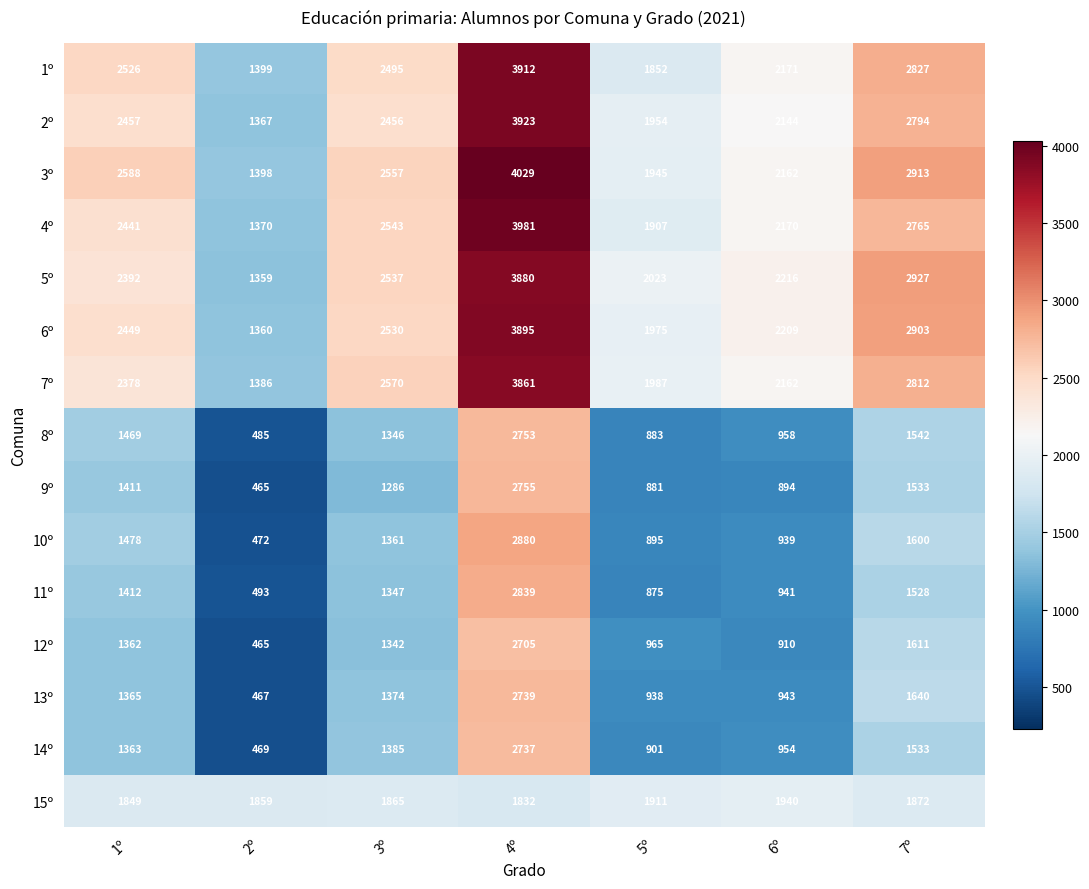

Is it true that 13º equals 326 at 6º?

False